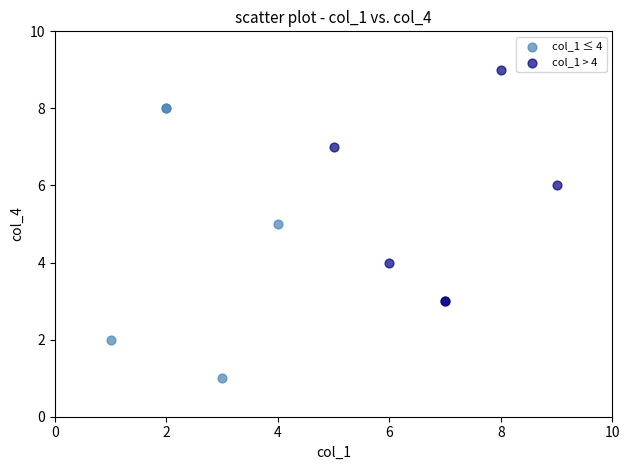

Which series has the widest spread of Y values?

col_1 ≤ 4